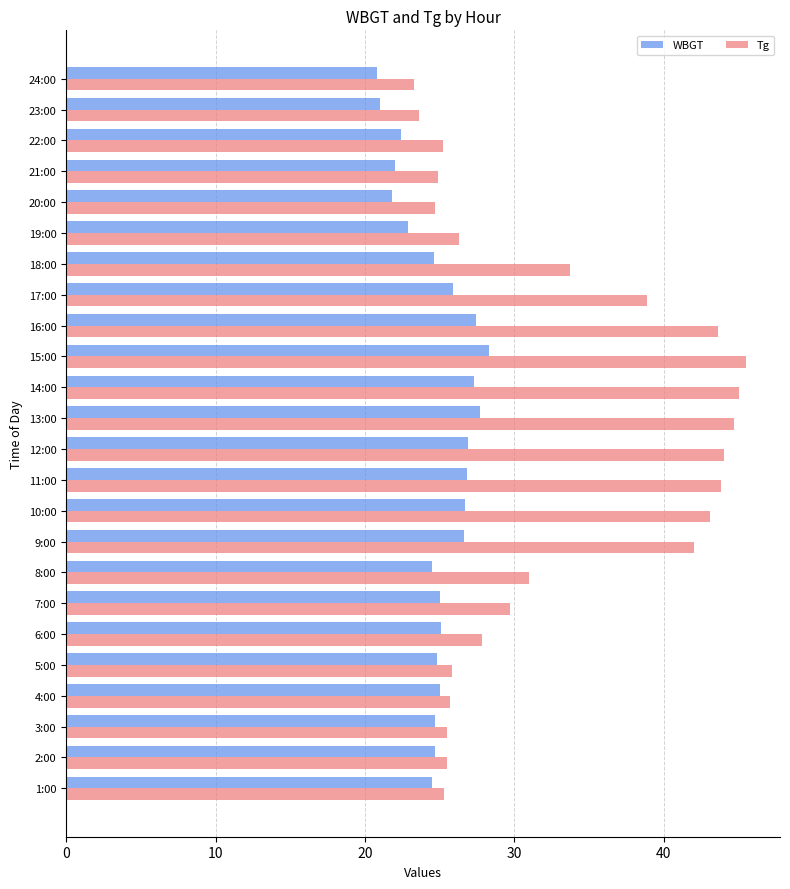

What is the difference between the second highest and second lowest values in the WBGT series?

6.7